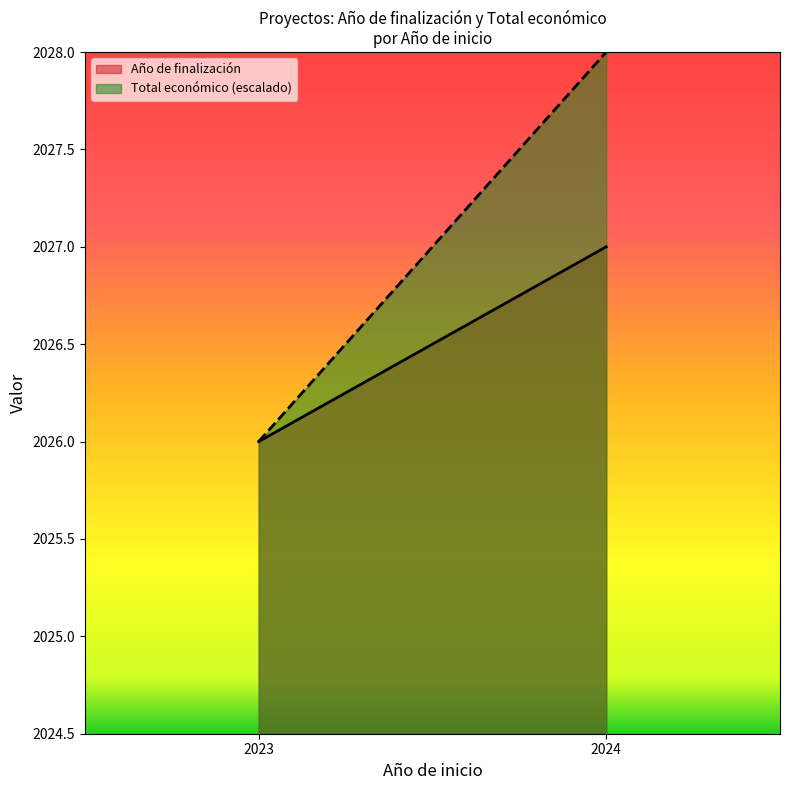

What is the sum of all Total económico values?

6080.0